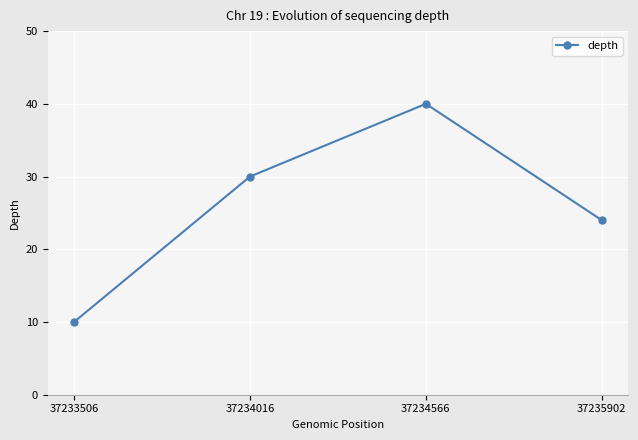

What is the change in value from 37233506 to 37234016?

+20